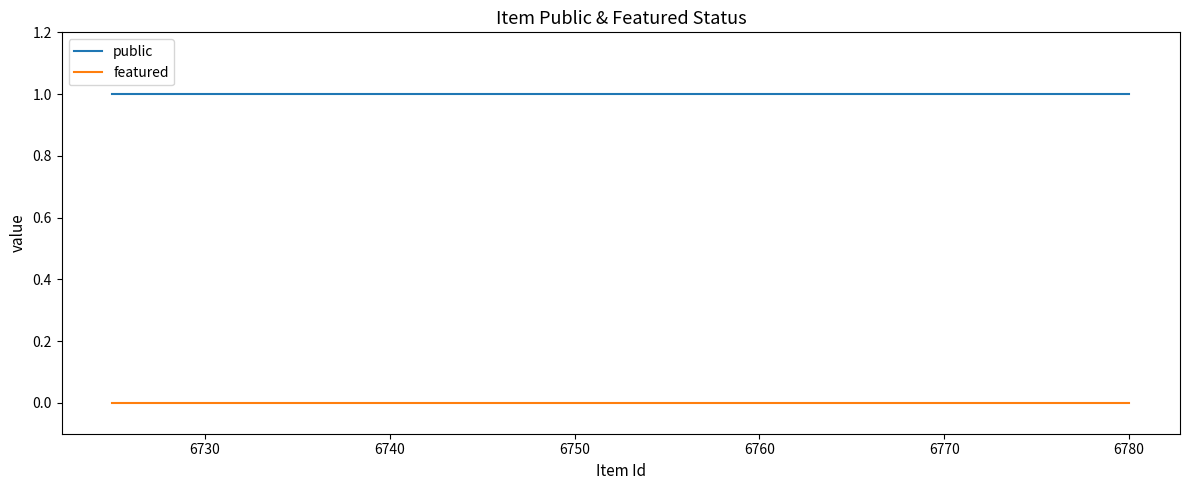

True or false: featured and public intersect in this chart.

False